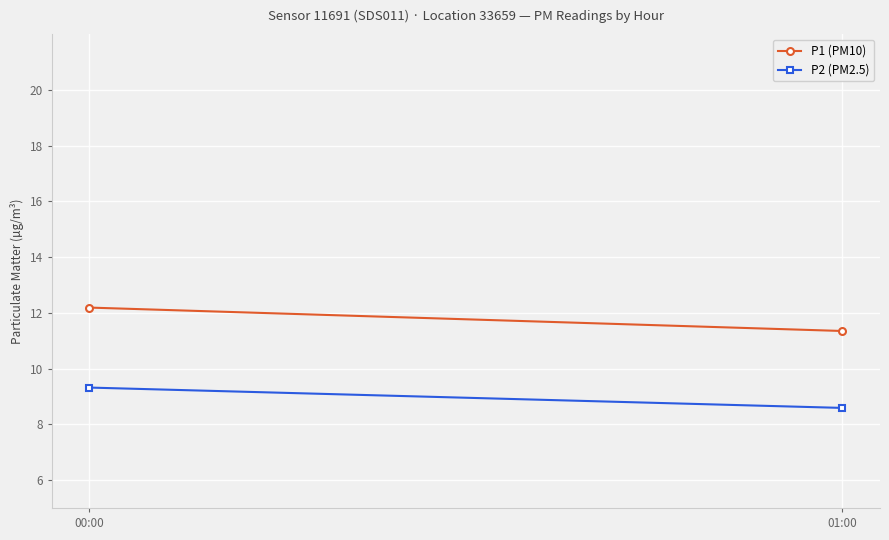

How many lines are shown in the chart?

2